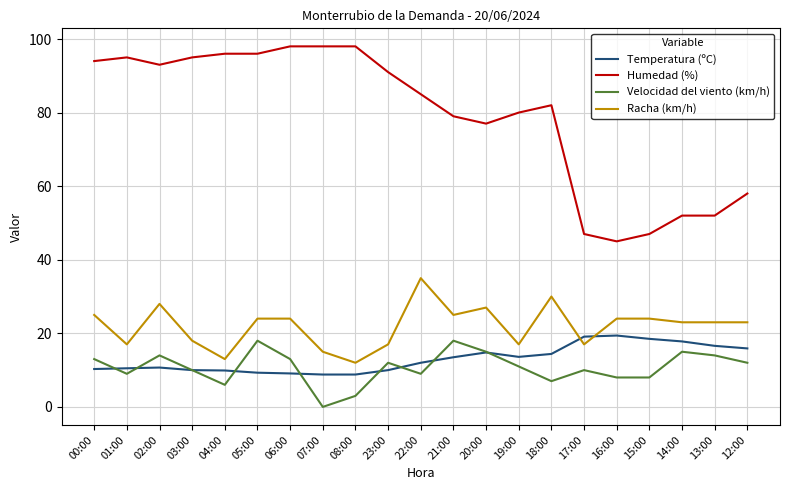

True or false: Velocidad del viento (km/h) has a value of 2.4 at 12:00.

False